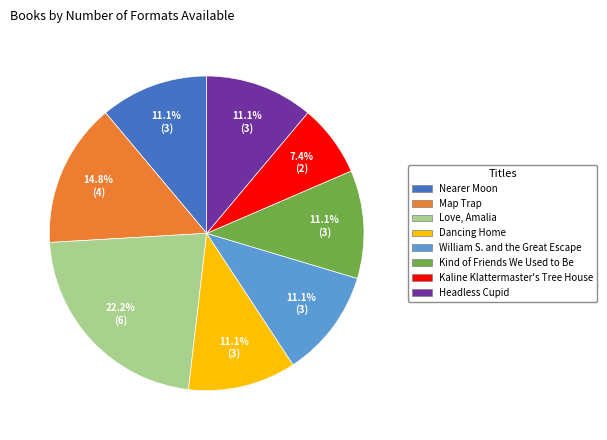

How much of the chart is everything except Kaline Klattermaster's Tree House?

92.6%